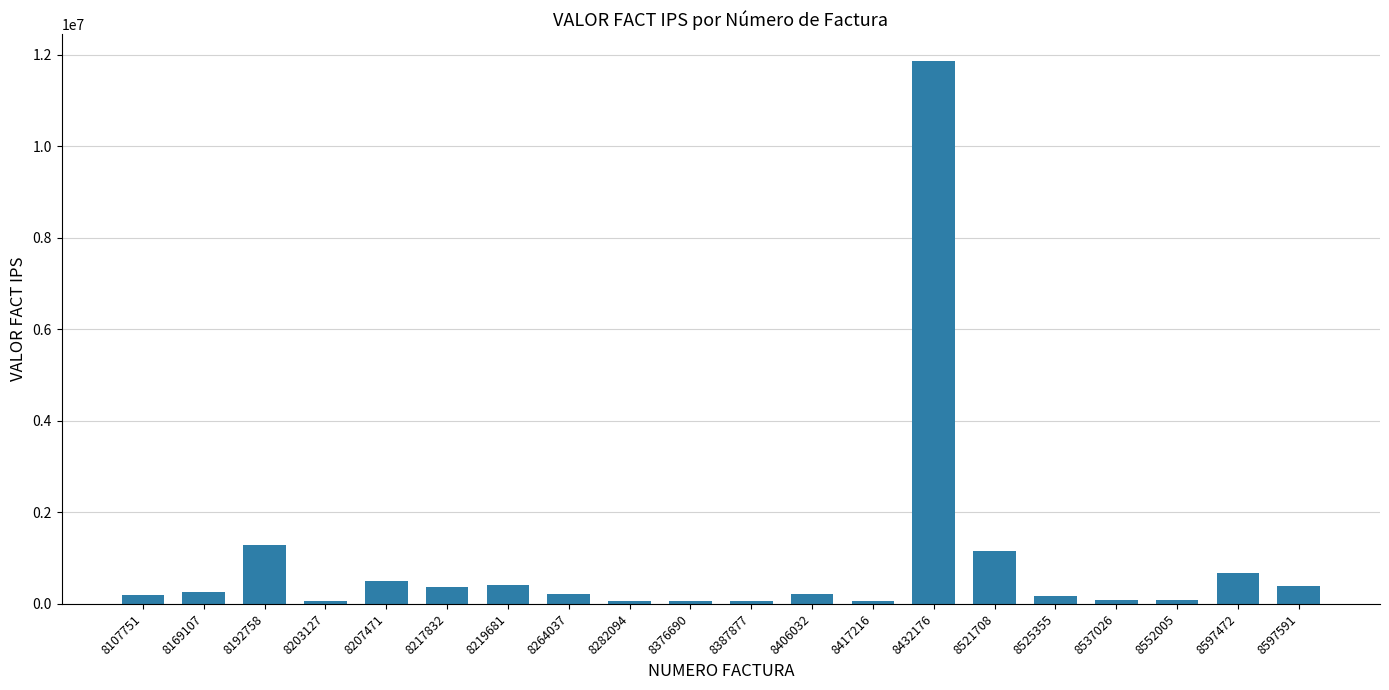

The value at 8432176 is 11858077. True or false?

True